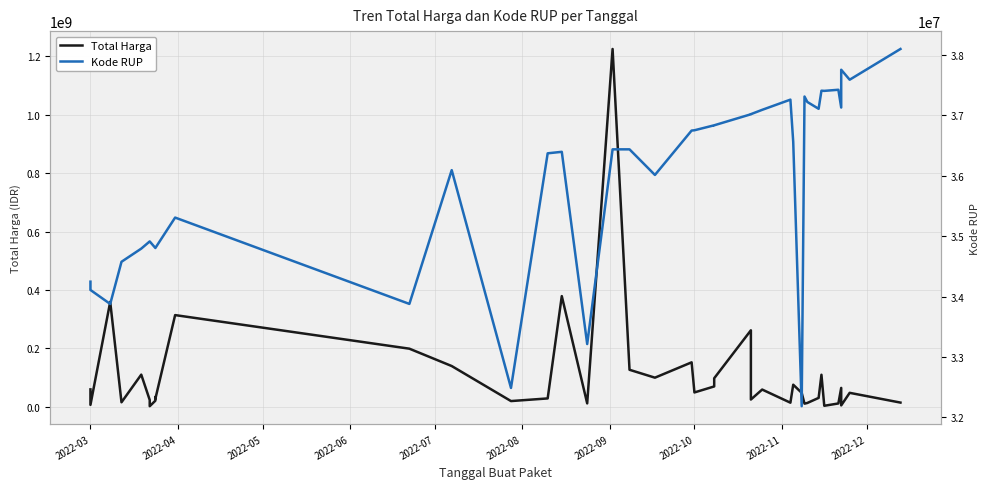

The Kode RUP series shows 34794270 at 2022-07. True or false?

True